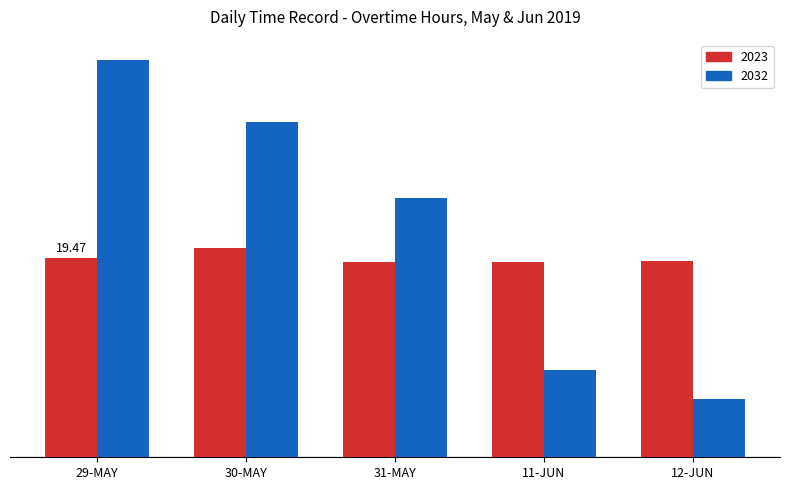

Rank the categories by 2032 value from highest to lowest.

29-MAY, 30-MAY, 31-MAY, 11-JUN, 12-JUN